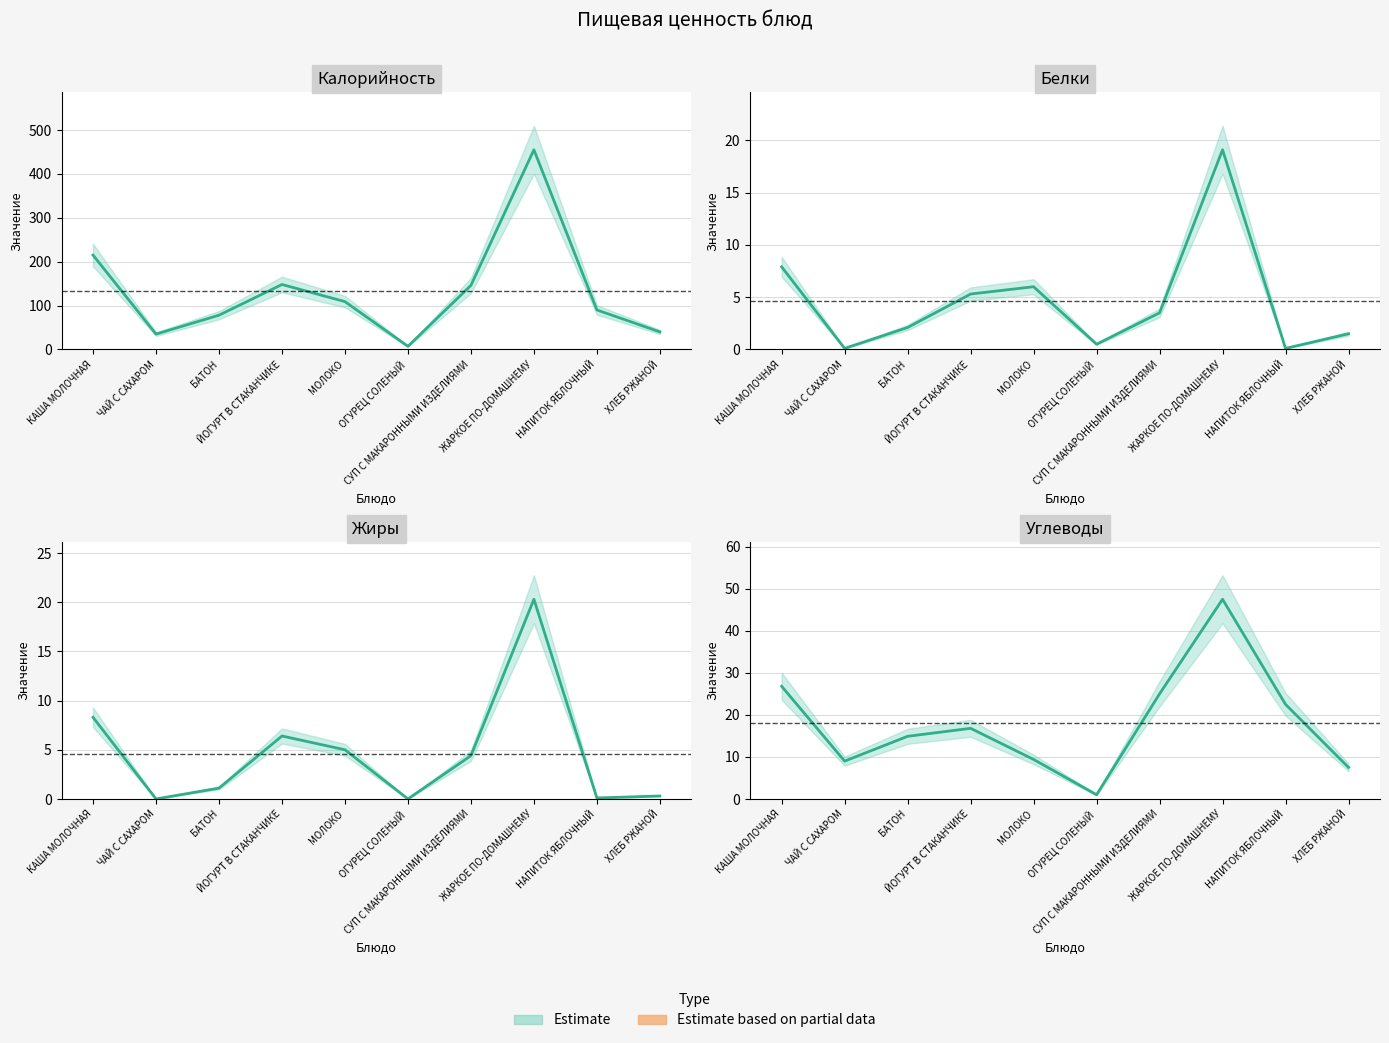

Which series has the largest total across all categories?

Калорийность